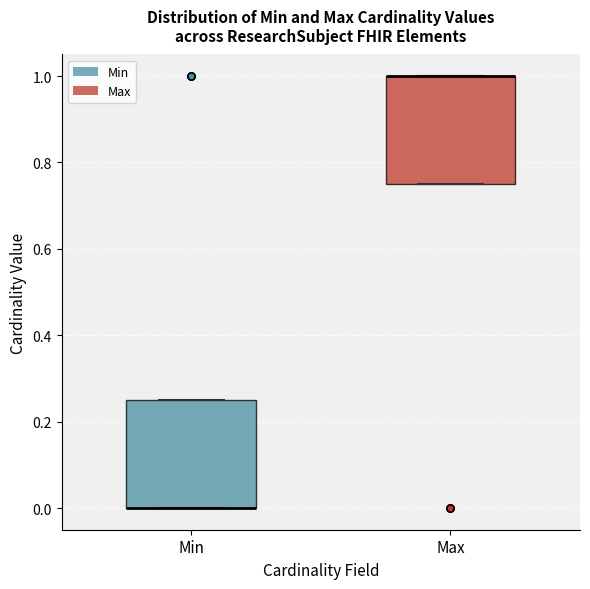

Where is the lower edge of the box for Max on the y-axis? The values are not printed on the chart, so give them approximately, as read against the axis.

0.76